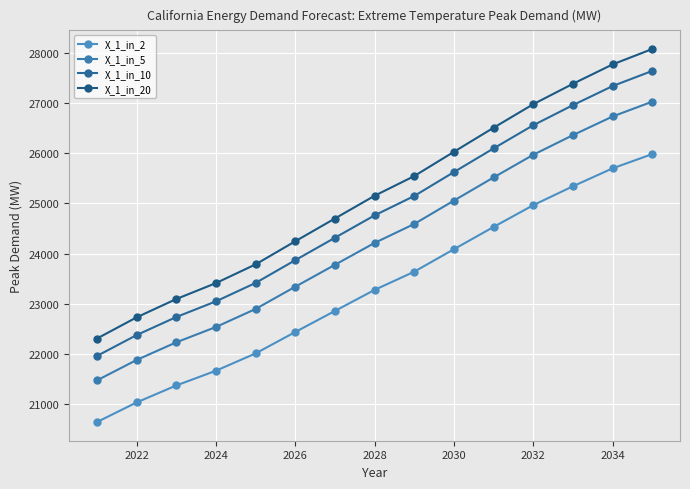

What is the average value of the X_1_in_20 series?

25180.9